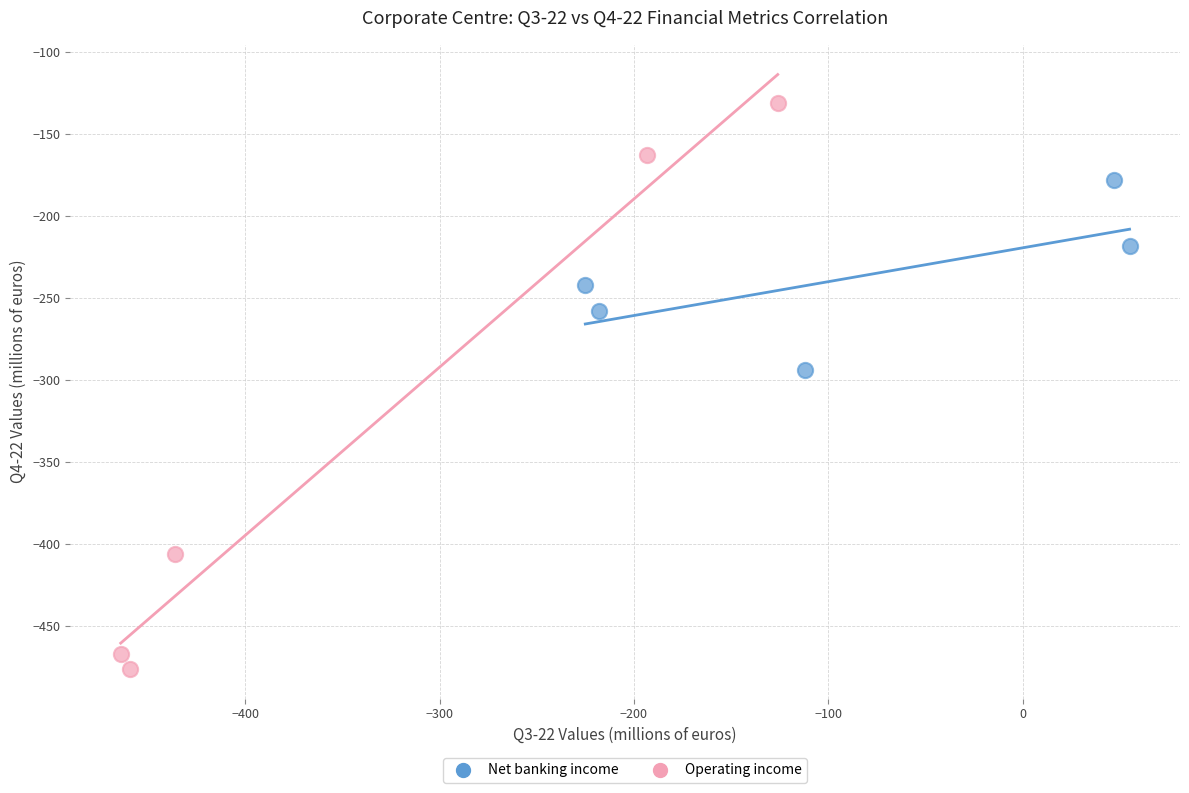

Which series reaches the maximum Y coordinate?

Operating income